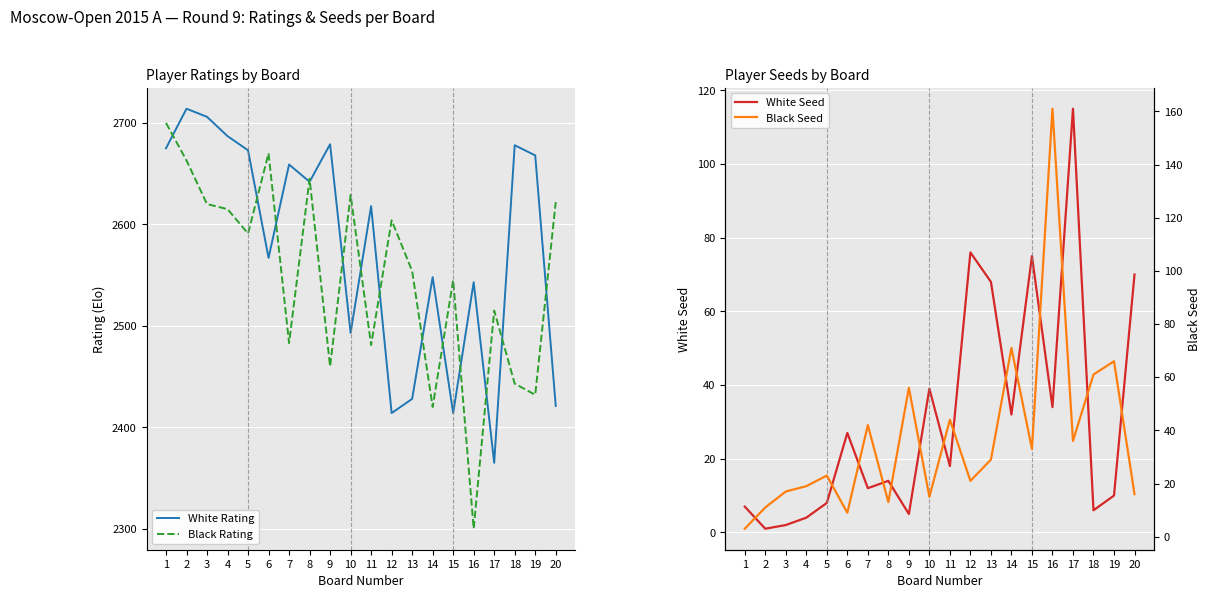

Between which two adjacent categories do Black Seed and White Seed first intersect?

1 and 2